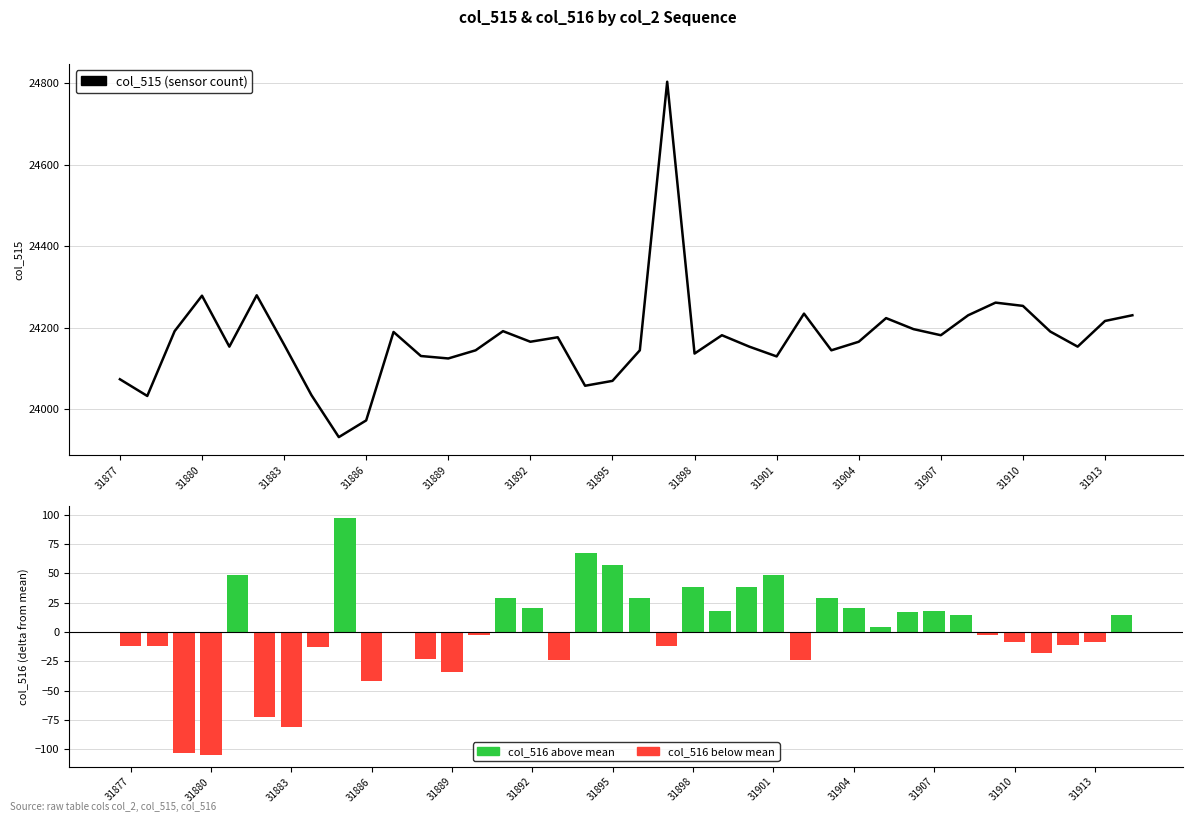

Rank the series by their maximum value, from highest to lowest.

col_515 (sensor count), col_516 (centered)